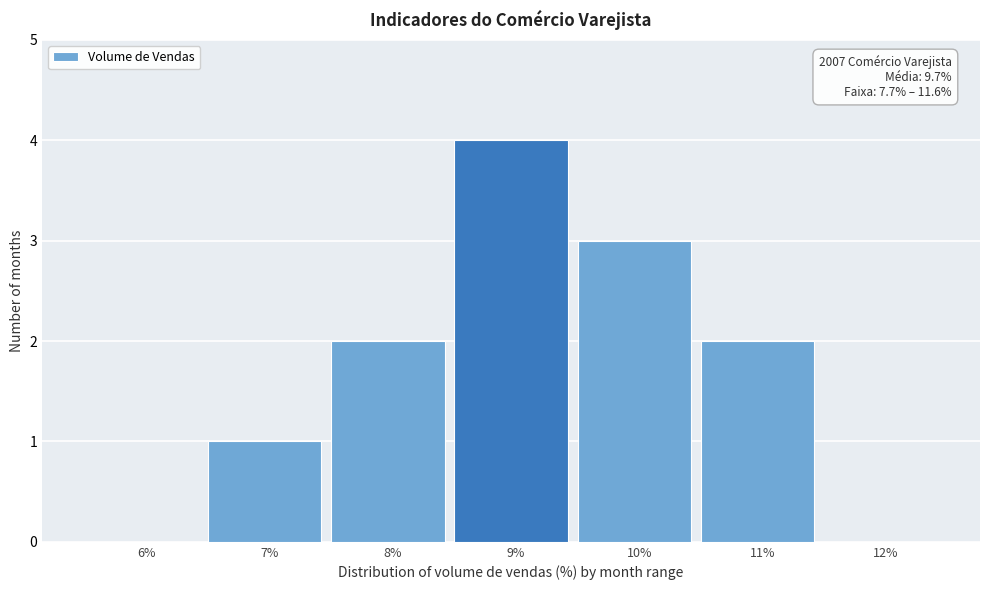

Reading left to right, extract all data points from this chart.

6%=0	7%=1	8%=2	9%=4	10%=3	11%=2	12%=0